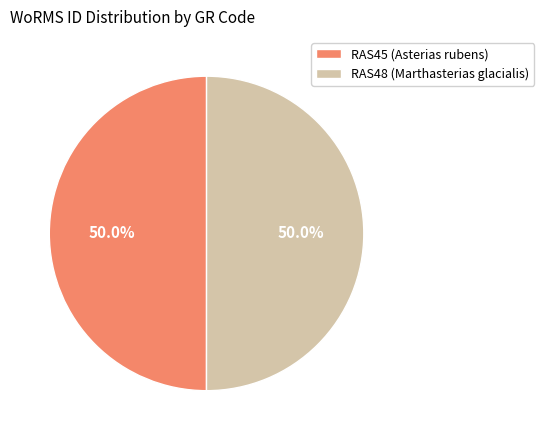

What is the ratio of the value at RAS45 (Asterias rubens) to the value at RAS48 (Marthasterias glacialis)?

1.0